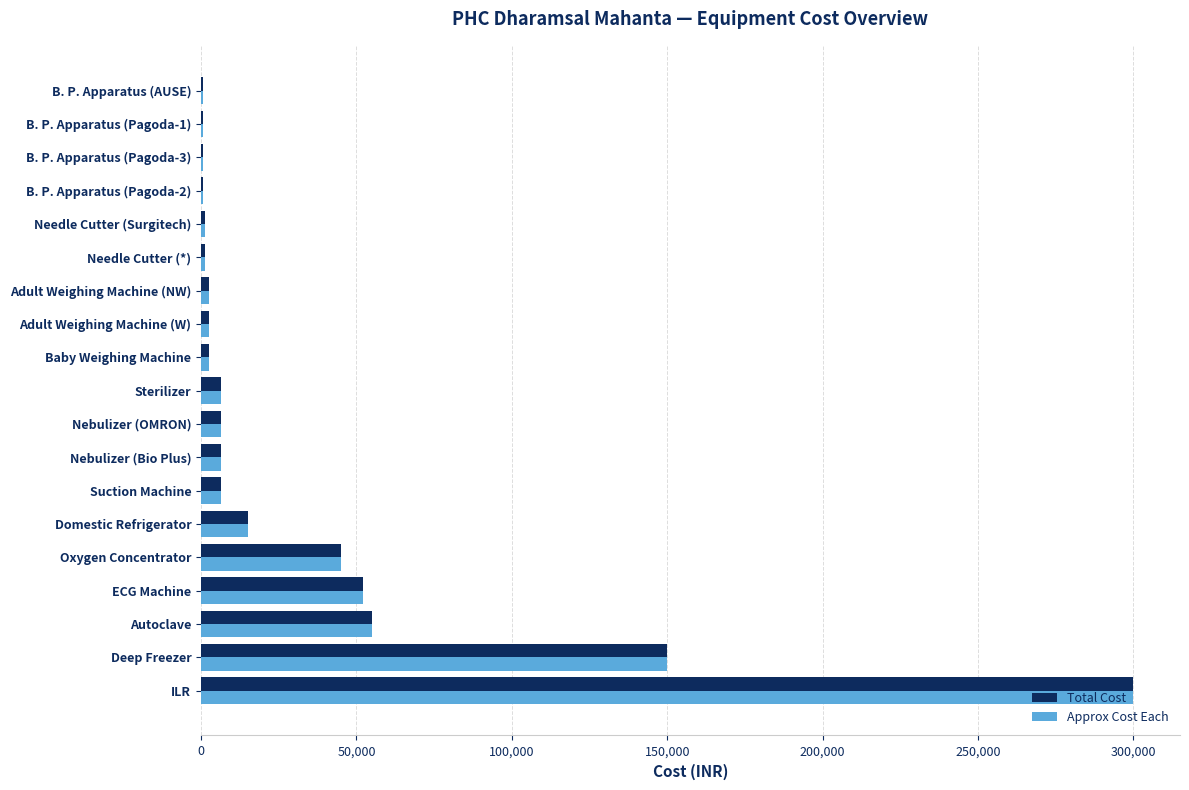

The Approx Cost Each series shows 150000 at Deep Freezer. True or false?

True